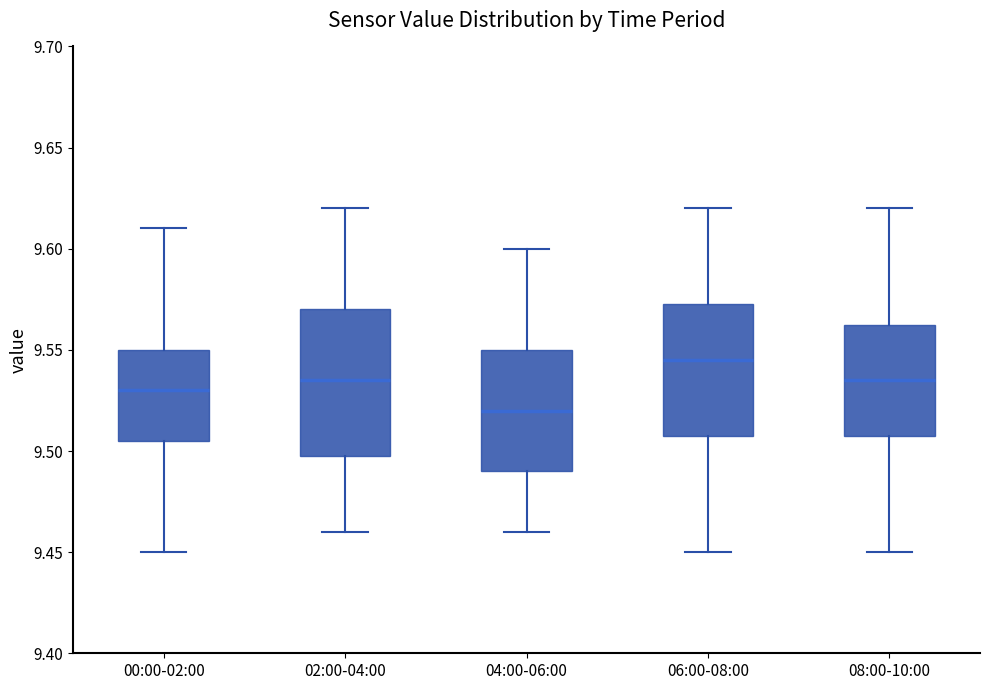

Reading left to right, transcribe this box plot: for each box, give where its median line is, the range the box spans, and where its two whiskers end, as read against the y-axis. The values are not printed on the chart, so give them approximately, as read against the axis.

00:00-02:00: median 9.530, box 9.505 to 9.550, whiskers 9.450 to 9.610
02:00-04:00: median 9.535, box 9.500 to 9.570, whiskers 9.460 to 9.620
04:00-06:00: median 9.520, box 9.490 to 9.550, whiskers 9.460 to 9.600
06:00-08:00: median 9.545, box 9.510 to 9.575, whiskers 9.450 to 9.620
08:00-10:00: median 9.535, box 9.510 to 9.565, whiskers 9.450 to 9.620